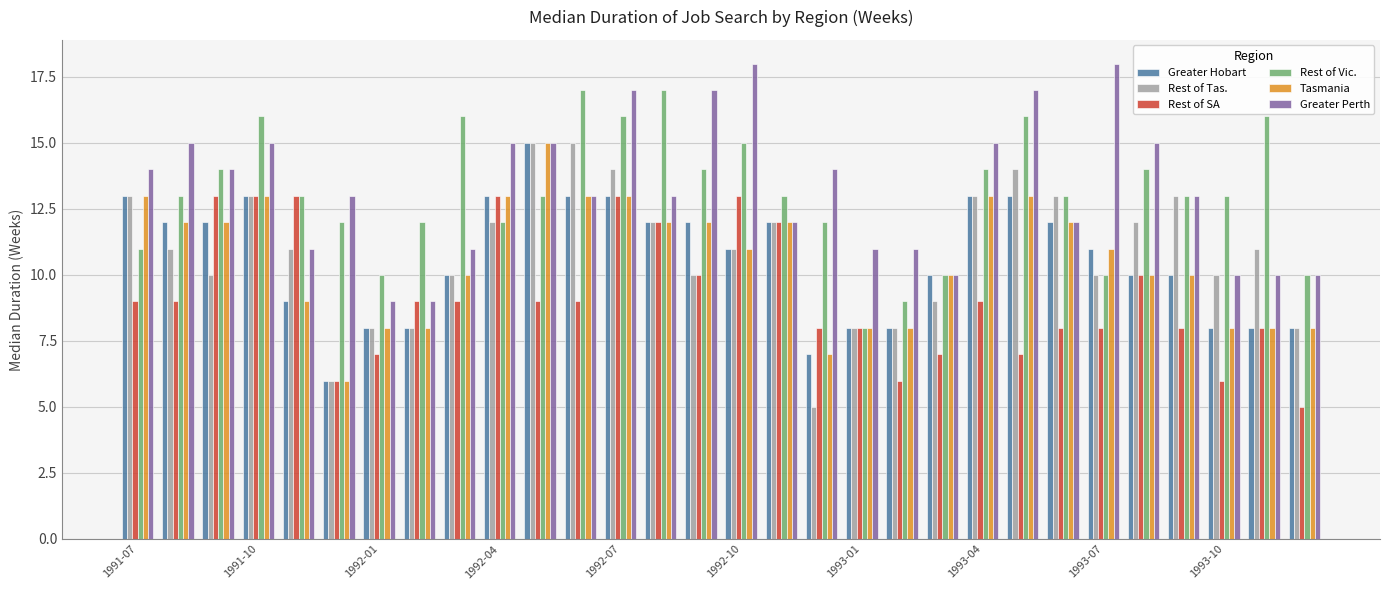

How many distinct data groups are displayed?

6